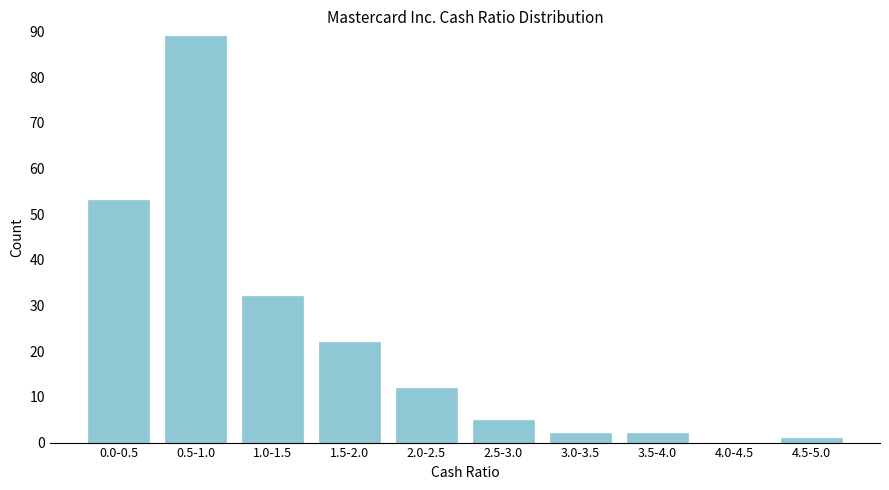

Reading left to right, list all the values displayed in this chart.

0.0-0.5=53	0.5-1.0=89	1.0-1.5=32	1.5-2.0=22	2.0-2.5=12	2.5-3.0=5	3.0-3.5=2	3.5-4.0=2	4.0-4.5=0	4.5-5.0=1